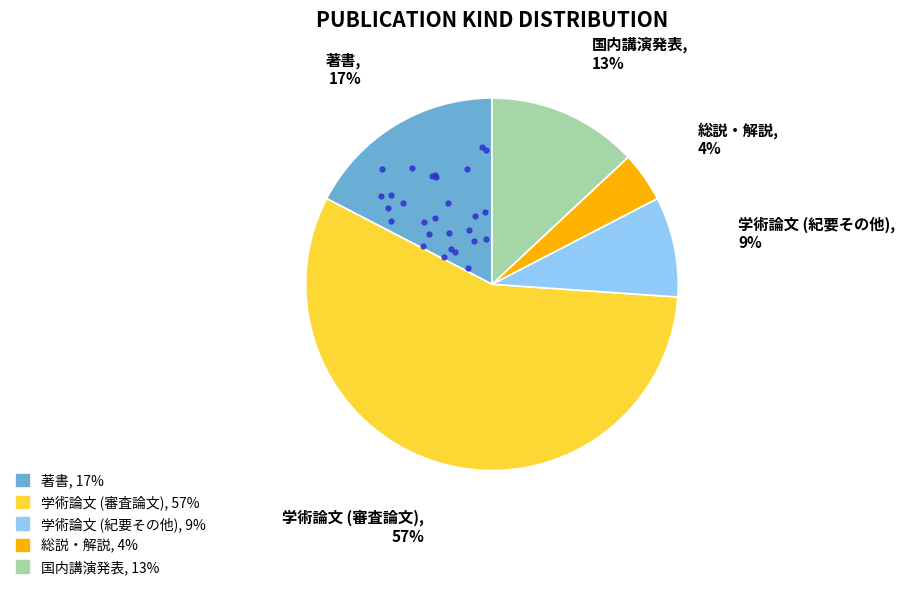

Is it true that 総説・解説 is 1% of the pie?

False